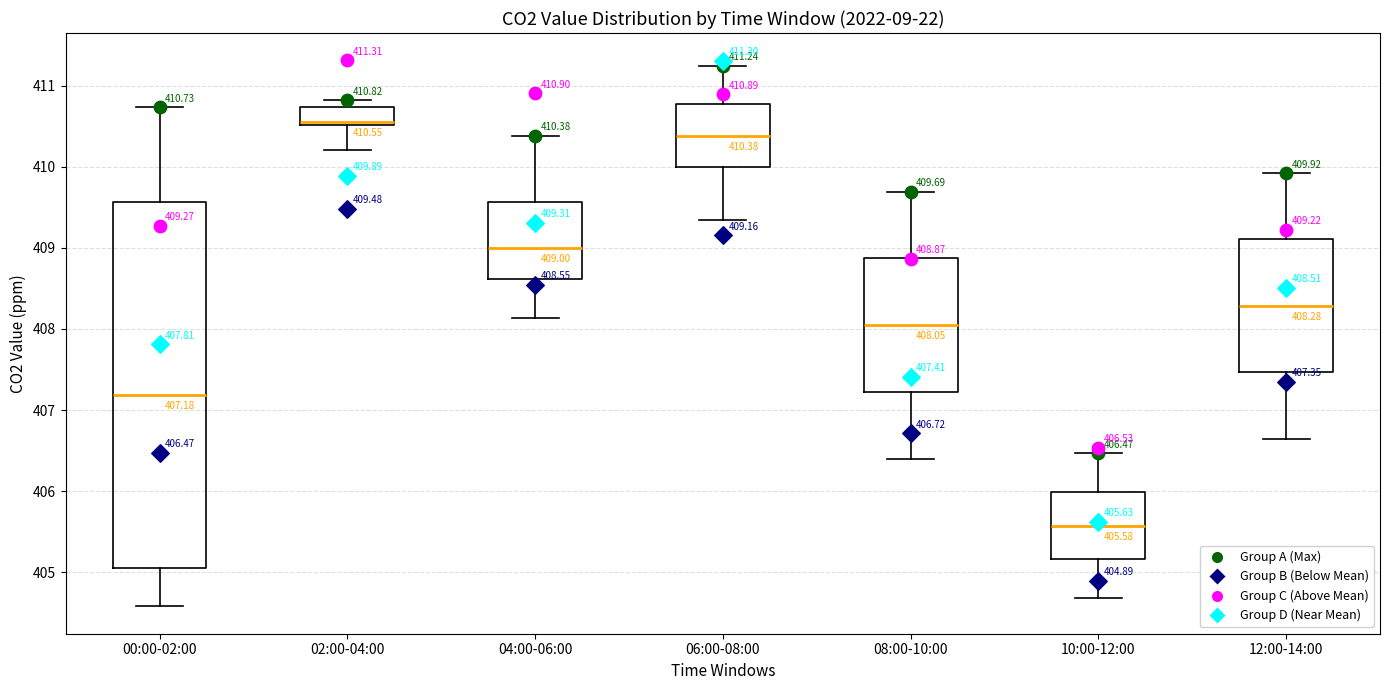

Comparing the boxes themselves (not the whiskers), which one is the tallest?

00:00-02:00